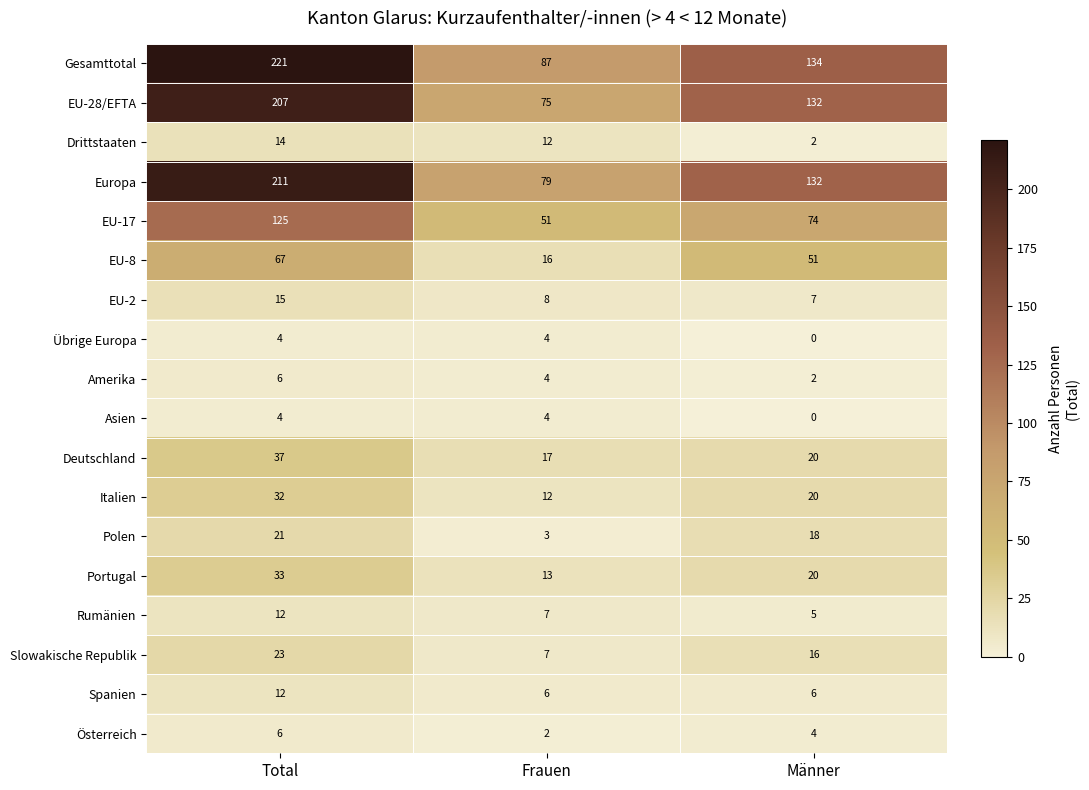

At which category does the chart reach its minimum across all series?

Männer